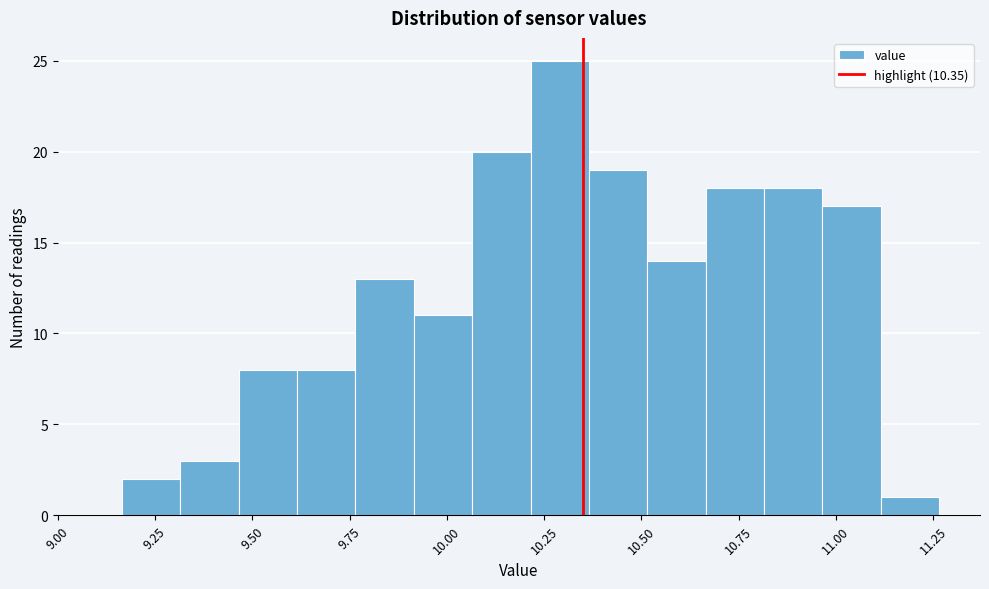

Around what value on the x-axis is the tallest bar? Give the approximate position of its centre, as read against the axis.

10.30